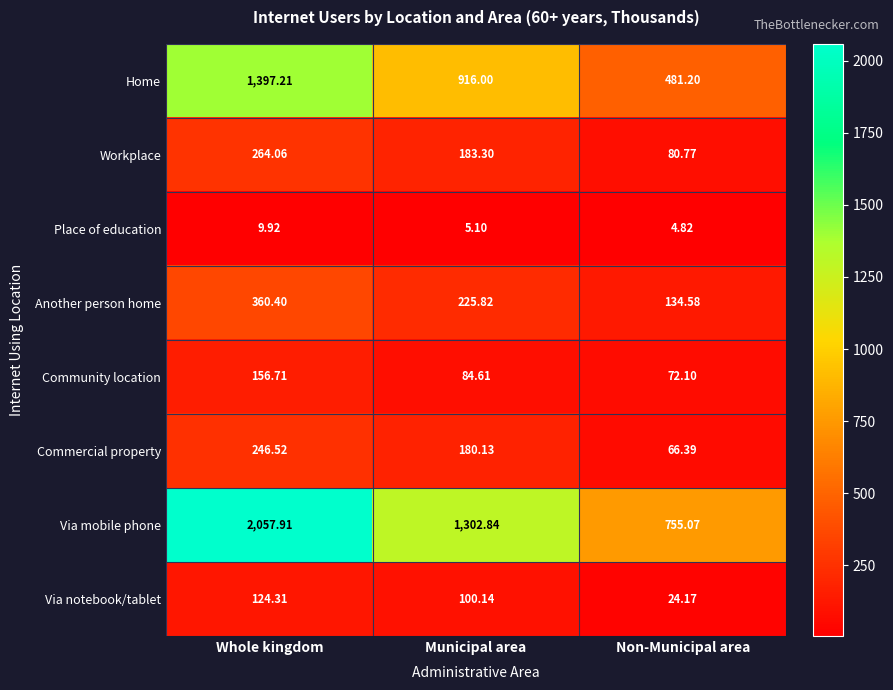

Where does the Workplace series first go above 183?

Whole kingdom